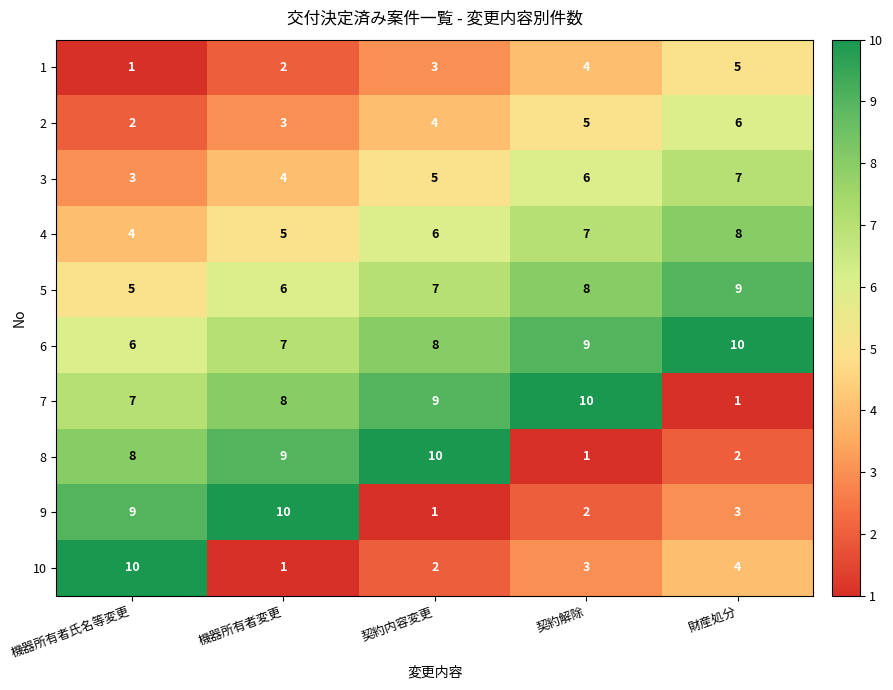

Where is 1 nearest to the value 3?

契約内容変更